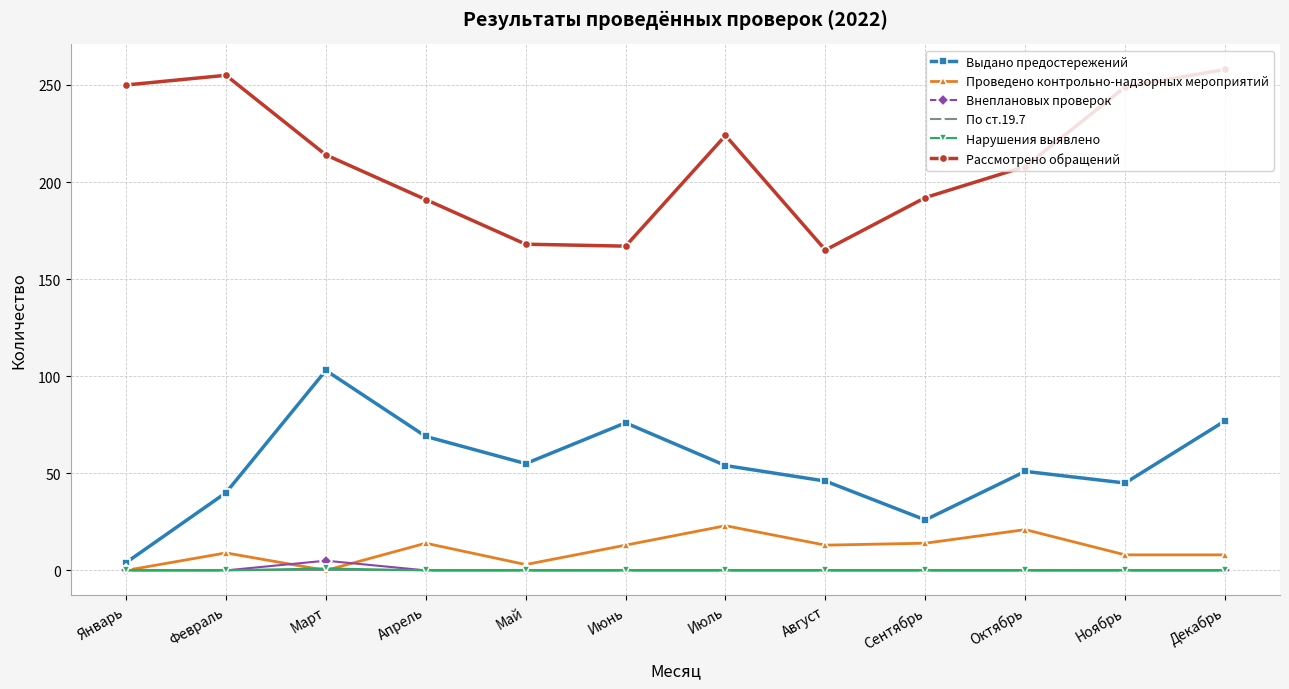

Does the chart display data point markers on the line(s)?

Yes